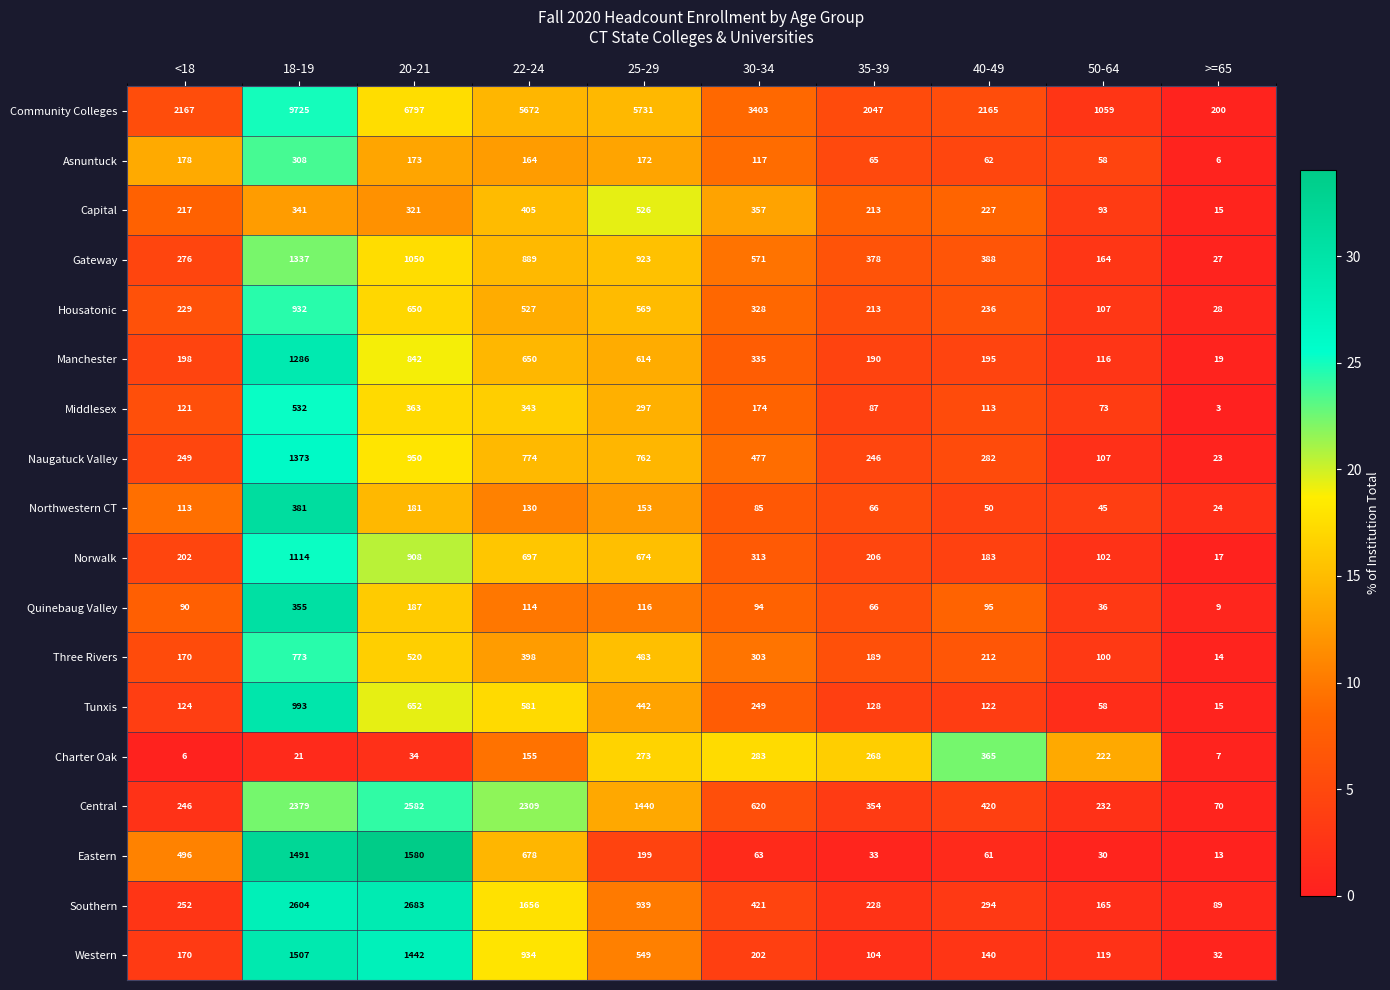

What is the lowest value of the Norwalk series?

17